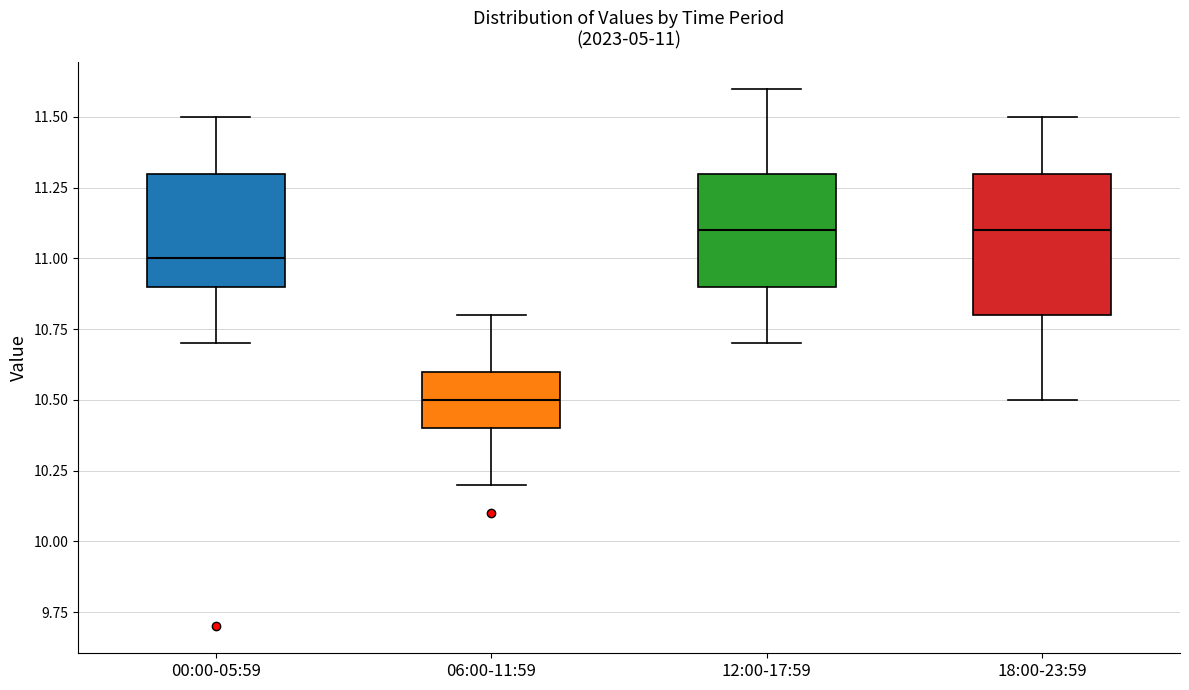

Which box has the lowest median line?

06:00-11:59